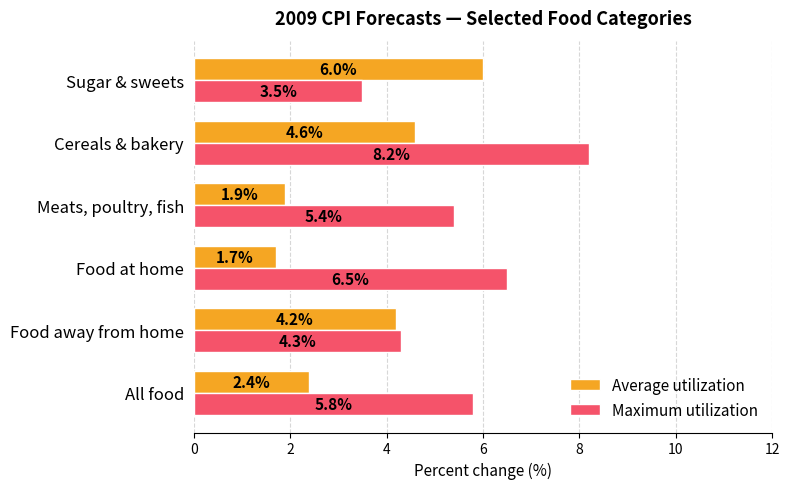

How many data points in Maximum utilization are above 5?

4